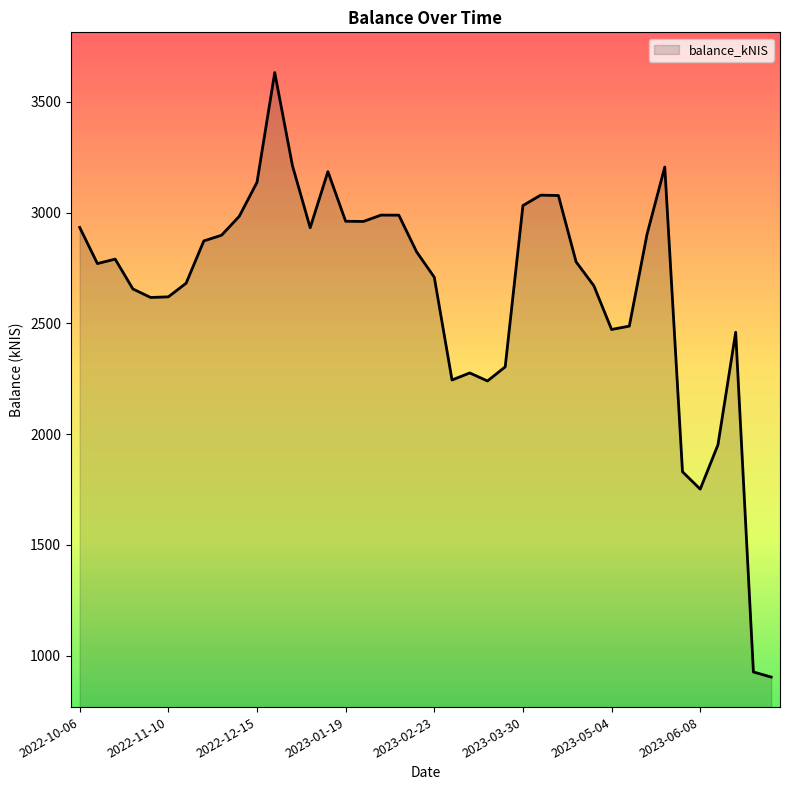

What is the difference between the maximum and minimum values?

2728.3